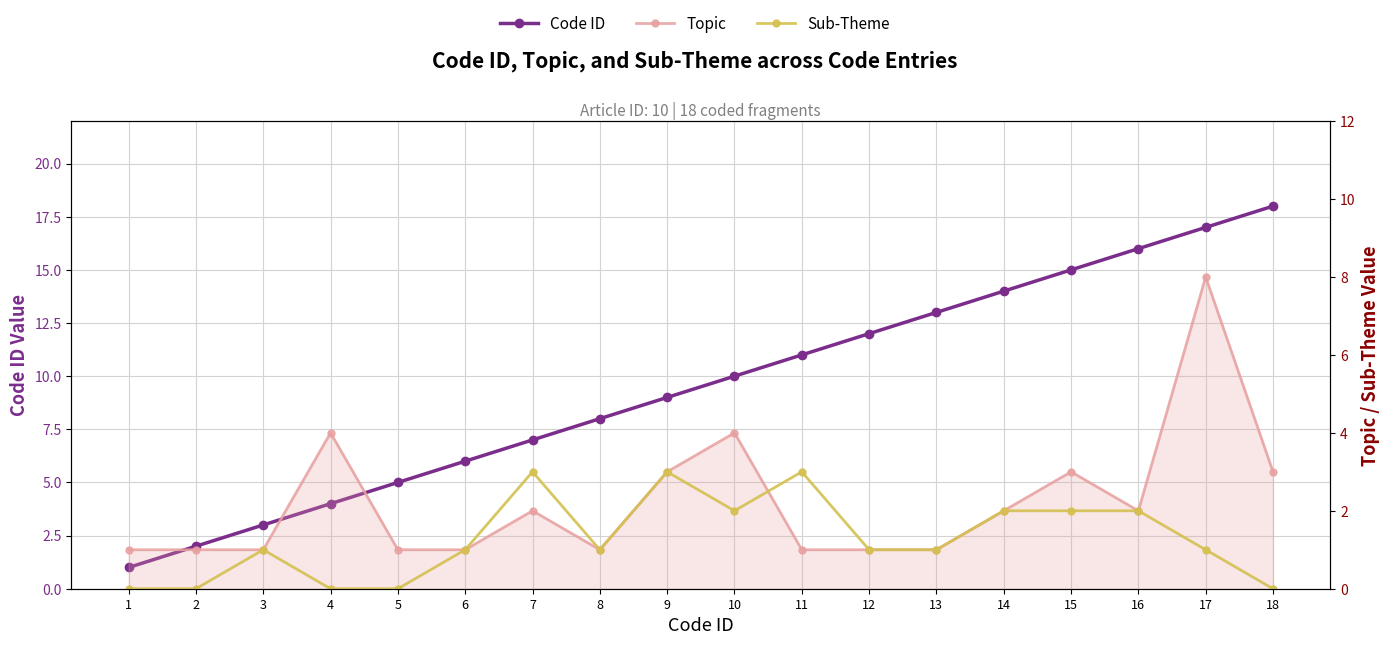

Reading left to right, what are all the values shown in this chart?

Code ID: 1=1	2=2	3=3	4=4	5=5	6=6	7=7	8=8	9=9	10=10	11=11	12=12	13=13	14=14	15=15	16=16	17=17	18=18
Topic: 1=1	2=1	3=1	4=4	5=1	6=1	7=2	8=1	9=3	10=4	11=1	12=1	13=1	14=2	15=3	16=2	17=8	18=3
Sub-Theme: 1=0	2=0	3=1	4=0	5=0	6=1	7=3	8=1	9=3	10=2	11=3	12=1	13=1	14=2	15=2	16=2	17=1	18=0